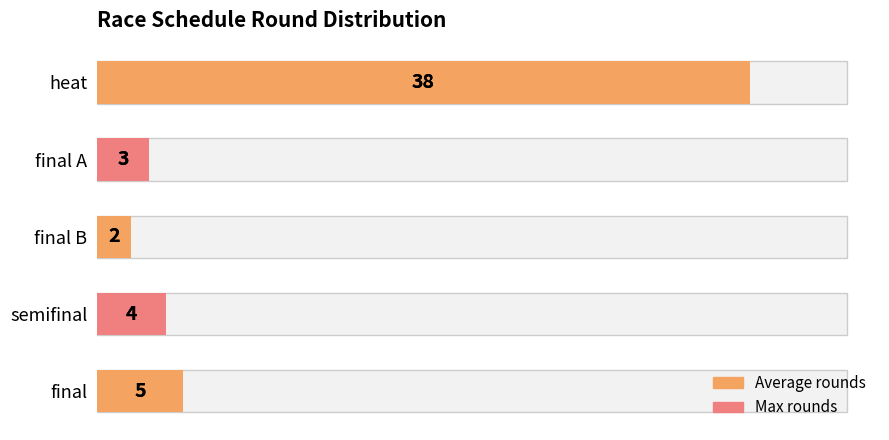

Between 40 and 20, which is larger?

40